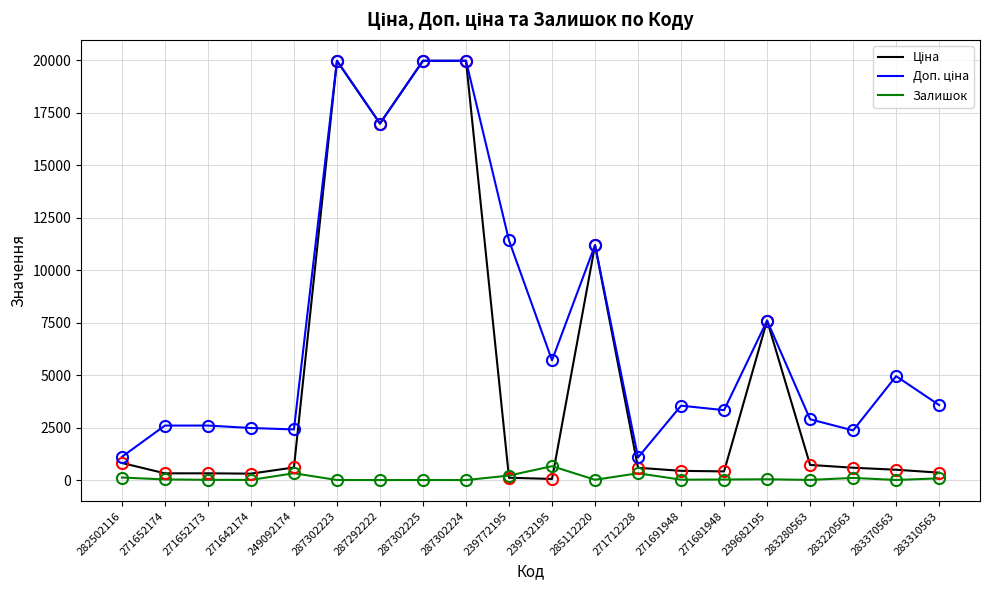

Does the chart display data point markers on the line(s)?

No